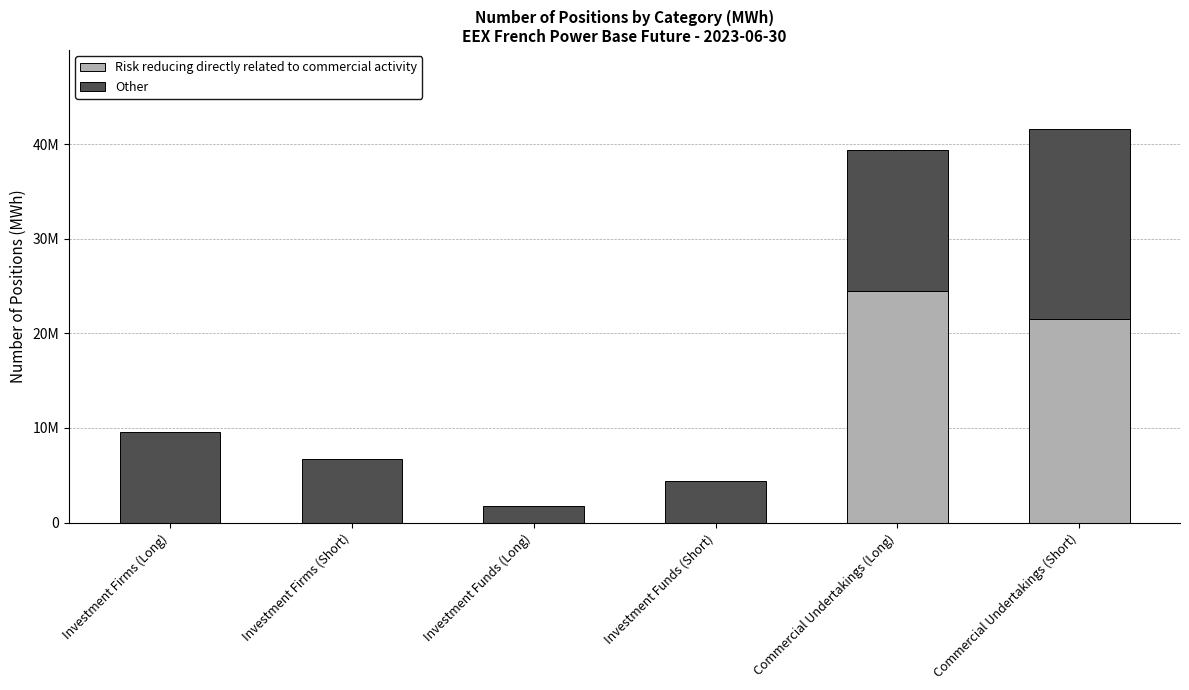

List the series in order of their peak value, lowest first.

Other, Risk reducing directly related to commercial activity